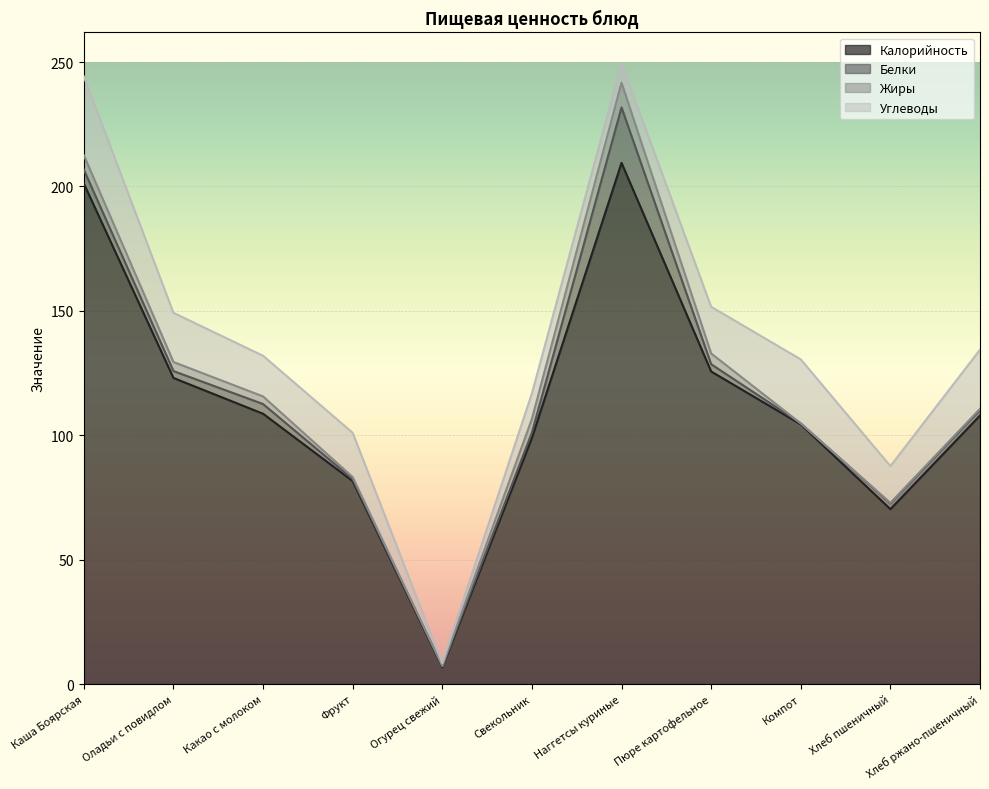

What is the value of the Калорийность point at the 7th from the left?

209.5